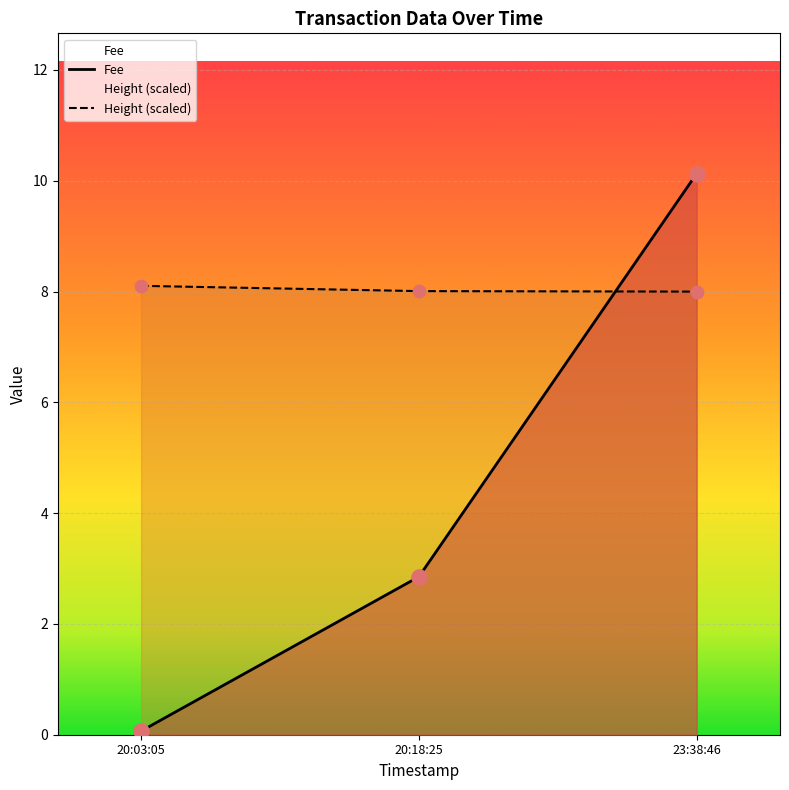

At which category is the sum across all series the highest?

23:38:46